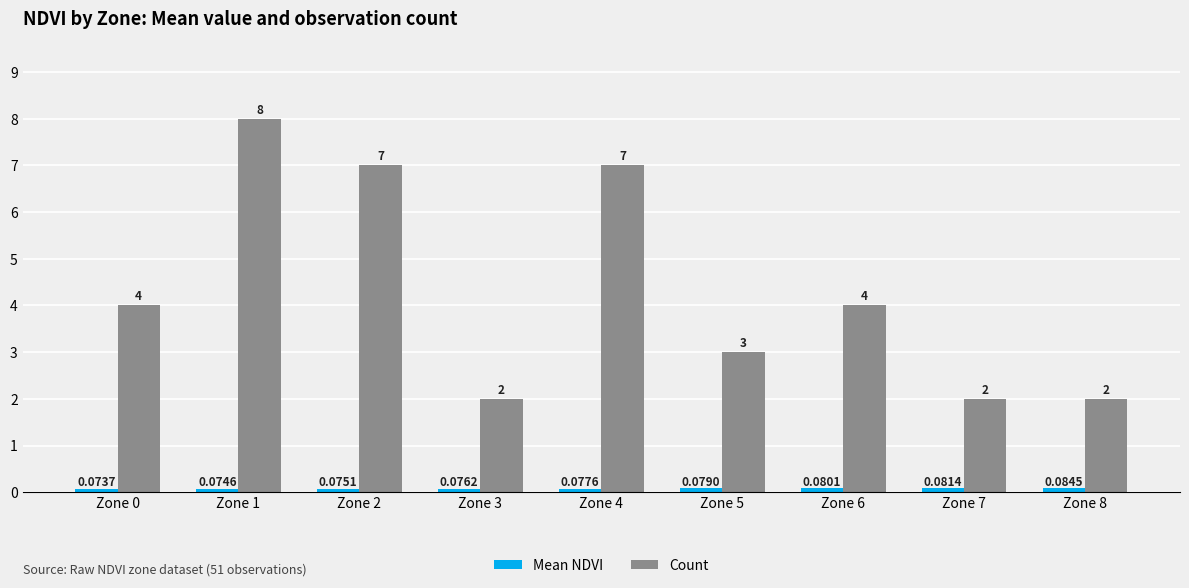

Between Zone 0 and Zone 5, which series saw the biggest shift?

Count